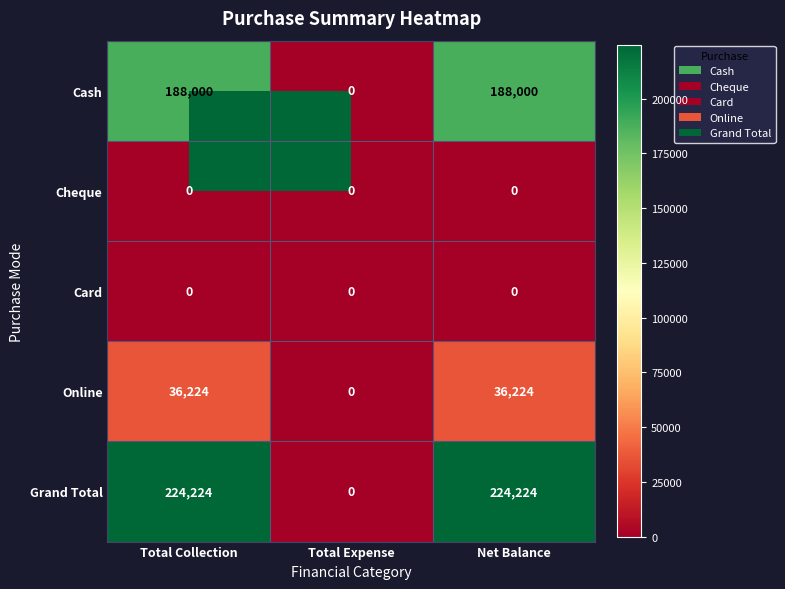

Which series has the largest total across all categories?

Grand Total